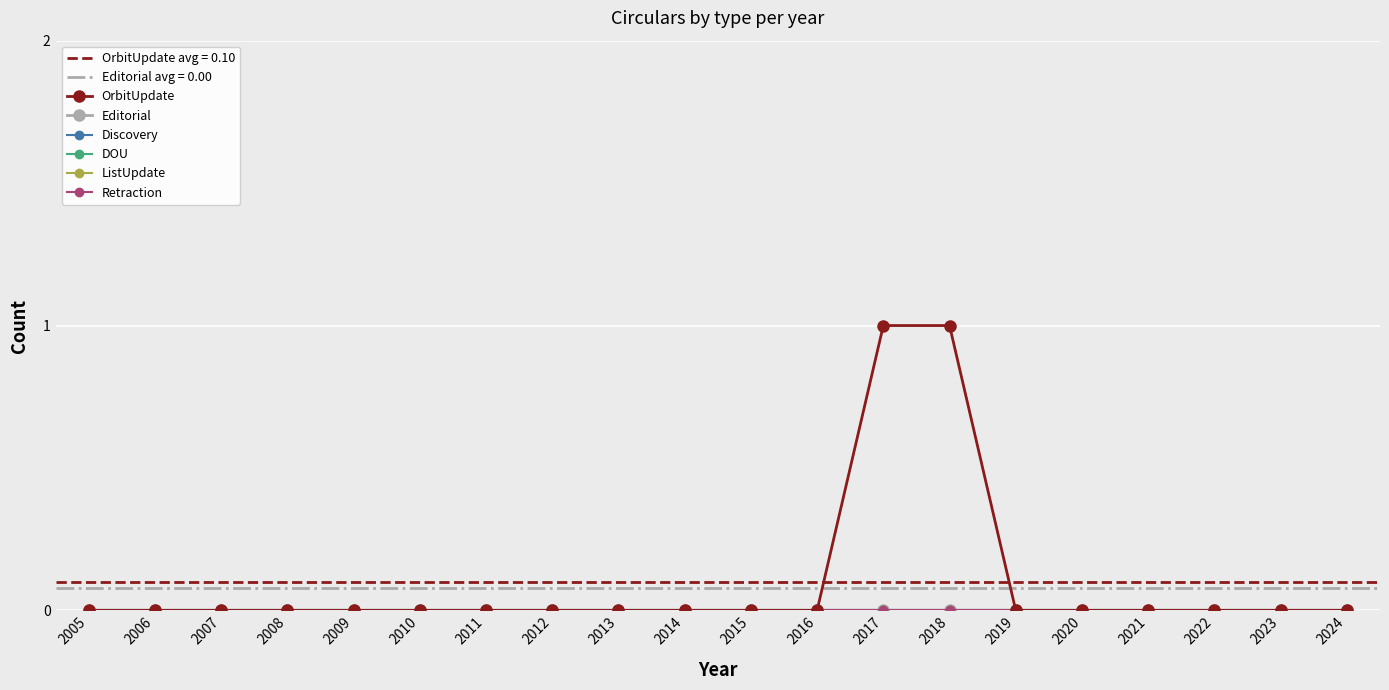

Is the value of Discovery at 2014 greater than the value of ListUpdate at 2021?

No